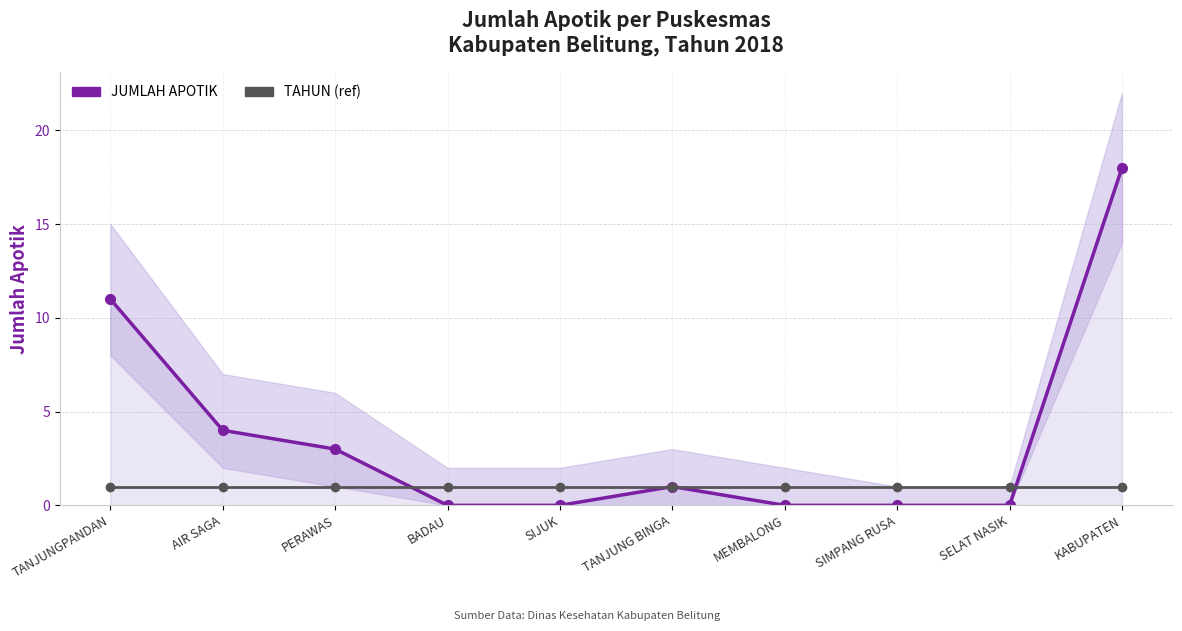

True or false: JUMLAH APOTIK has more than 0 points higher than both neighbors.

True